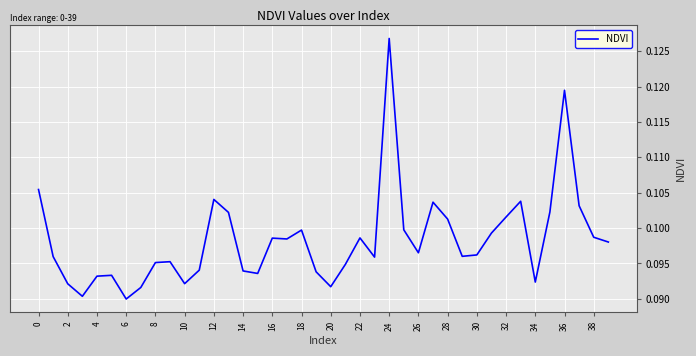

At which label is the value closest to 0?

6